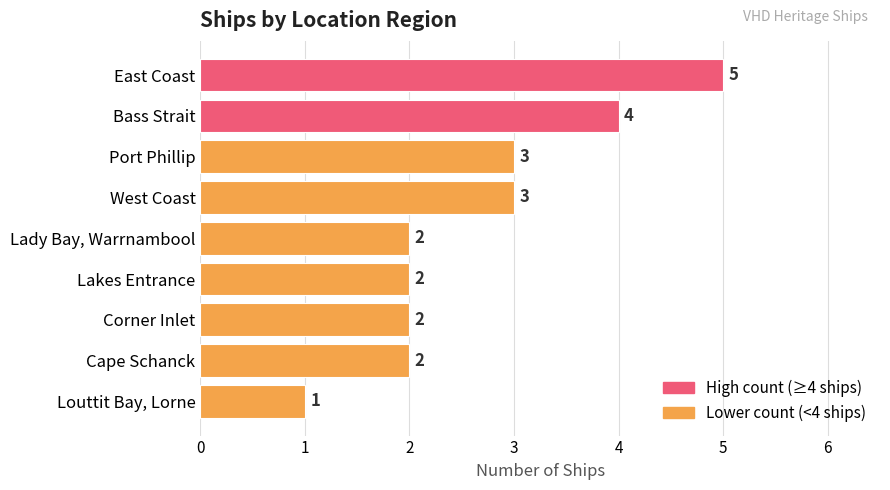

What is the difference between the maximum and minimum values?

4